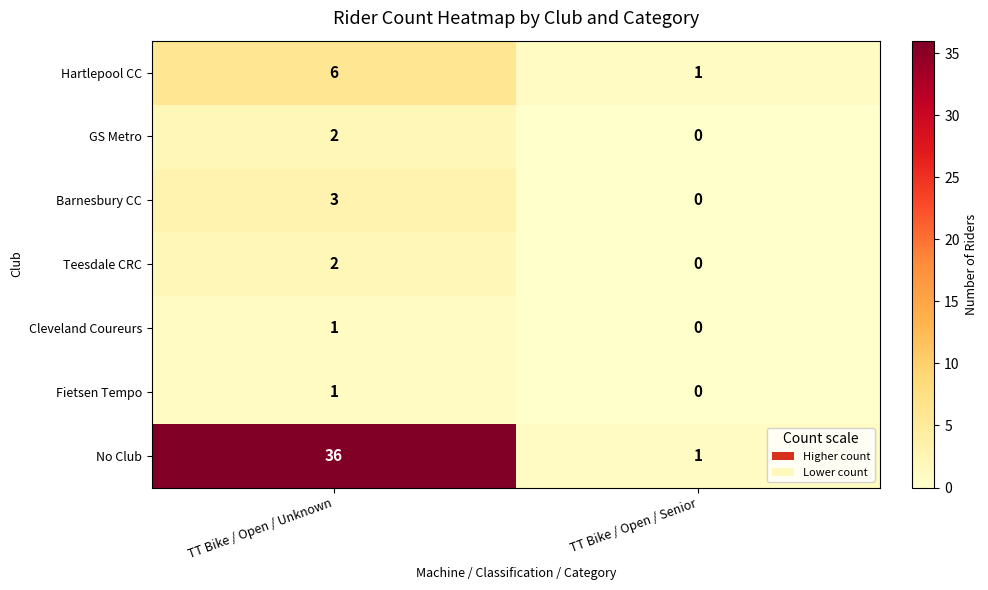

Between TT Bike / Open / Unknown and TT Bike / Open / Senior, which series saw the biggest shift?

No Club